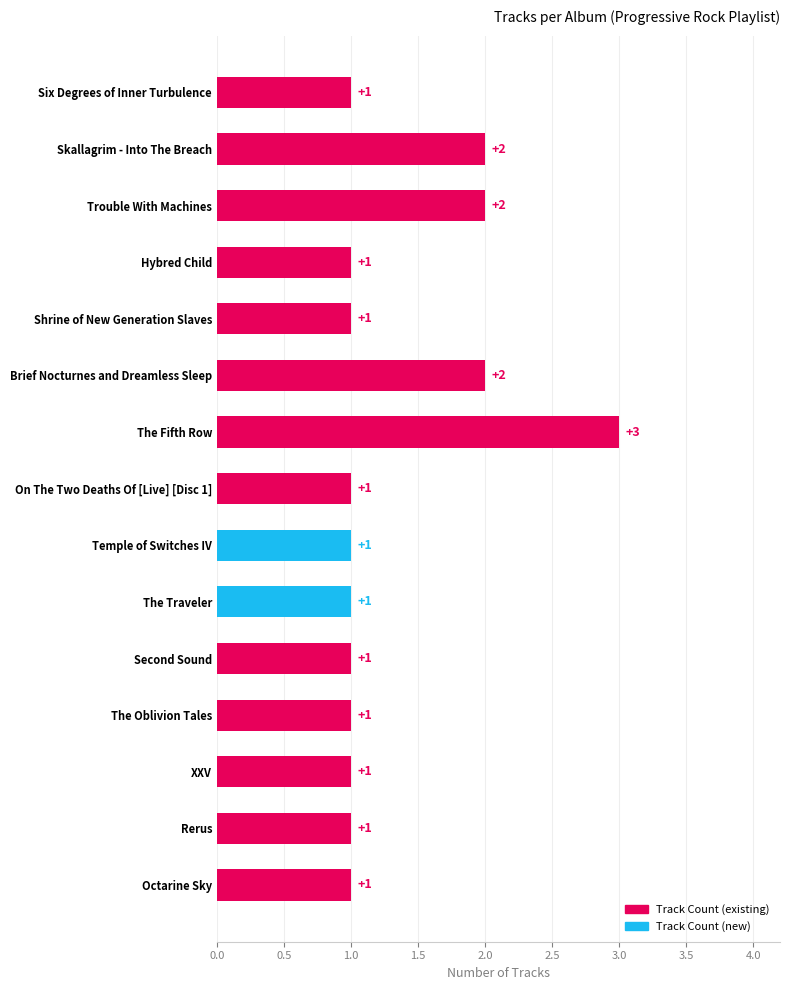

What is the change in value from Shrine of New Generation Slaves to Brief Nocturnes and Dreamless Sleep?

+1